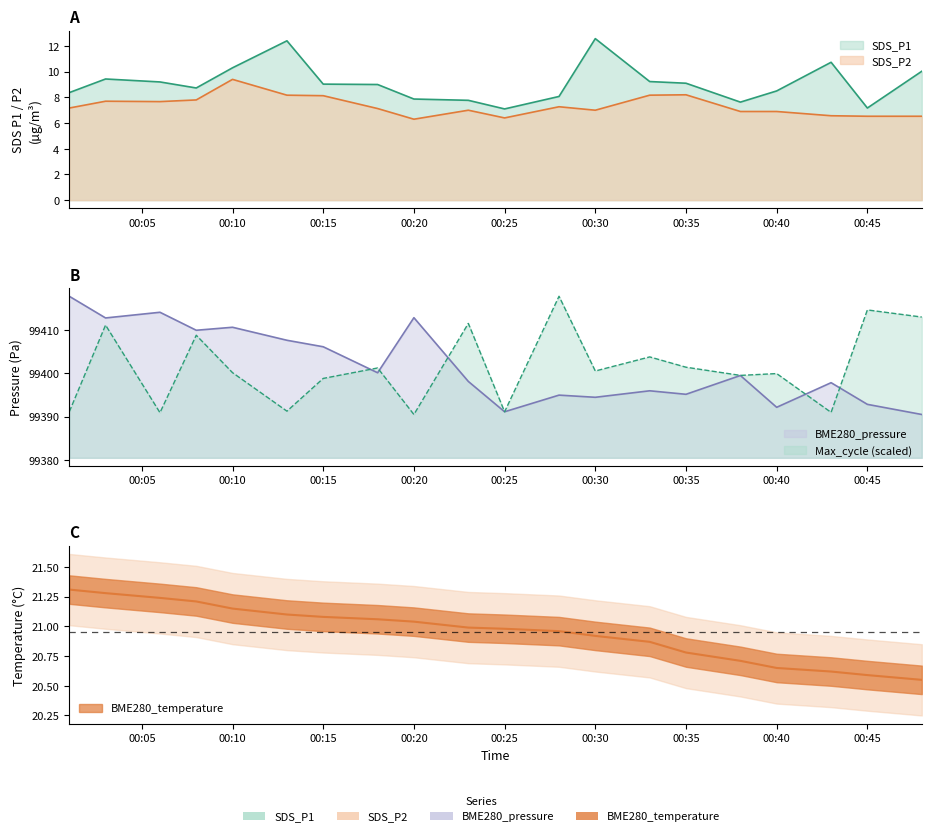

What is the difference between the second highest and minimum values in the SDS_P1 series?

5.3